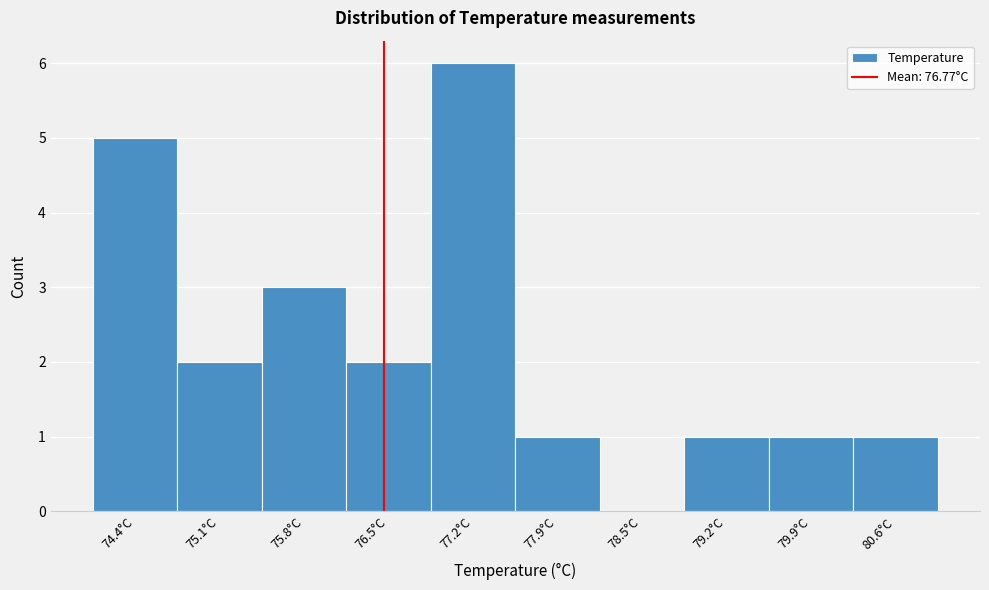

Reading left to right, what are all the values shown in this chart?

74.4°C=5	75.1°C=2	75.8°C=3	76.5°C=2	77.2°C=6	77.9°C=1	78.5°C=0	79.2°C=1	79.9°C=1	80.6°C=1